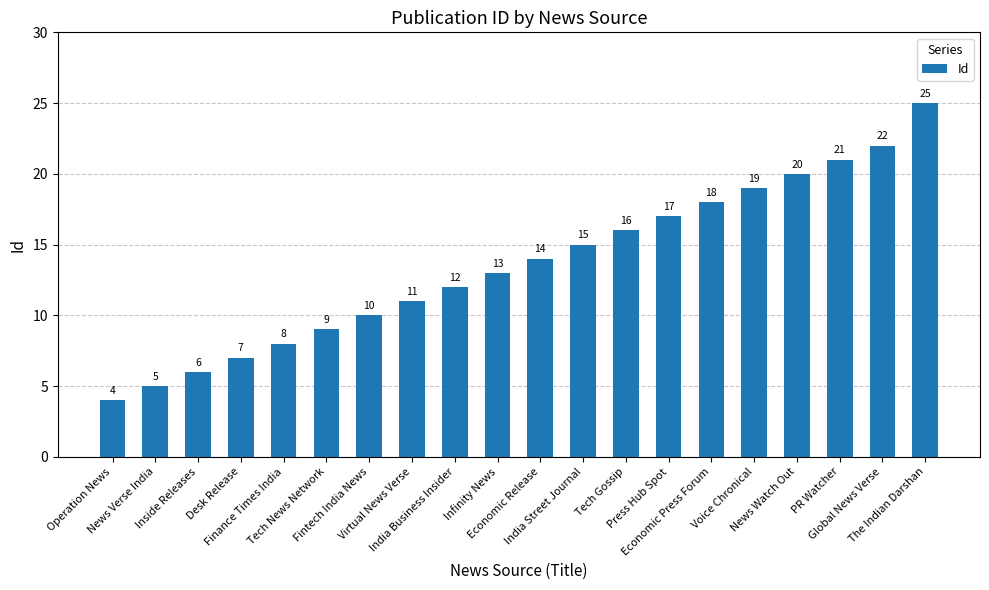

Count the number of data series in this chart.

1